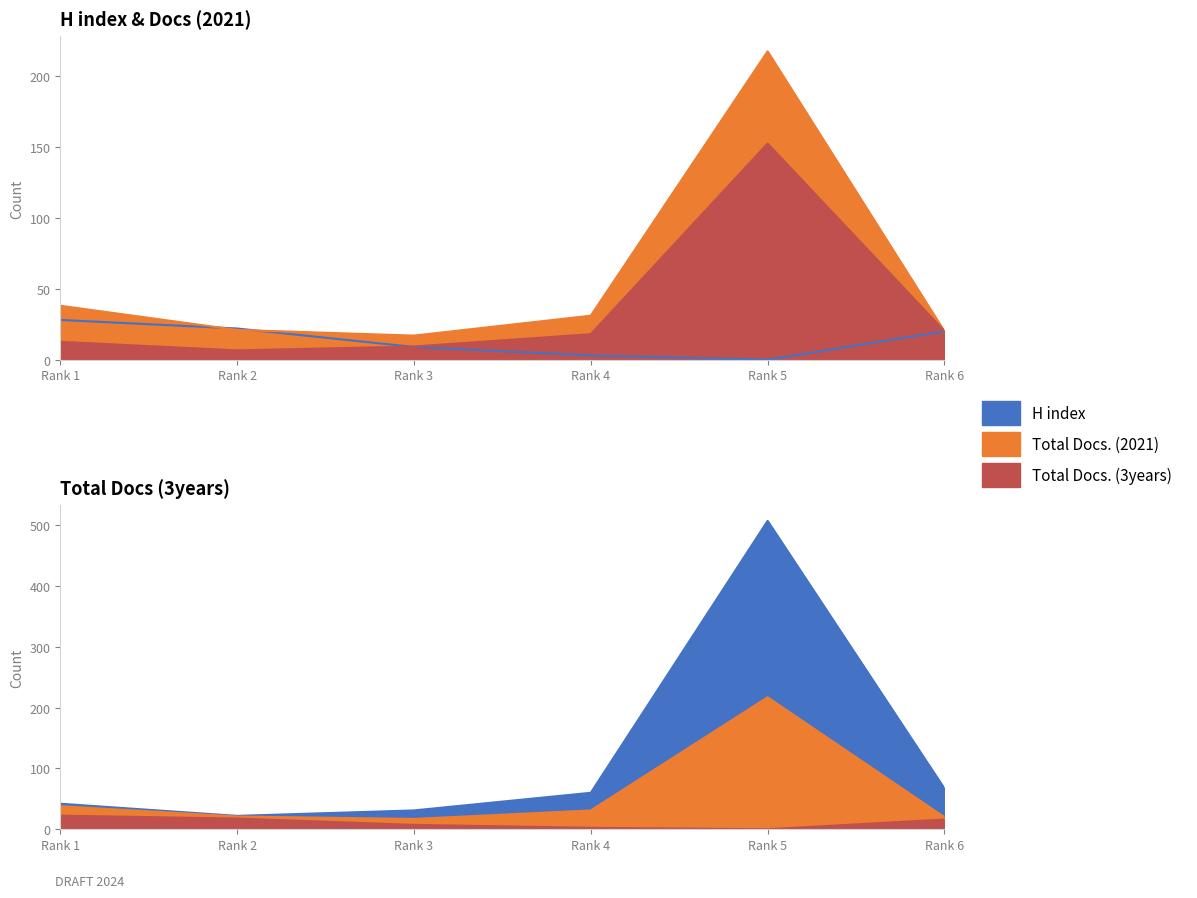

What is the highest value of the H index series?

28.0